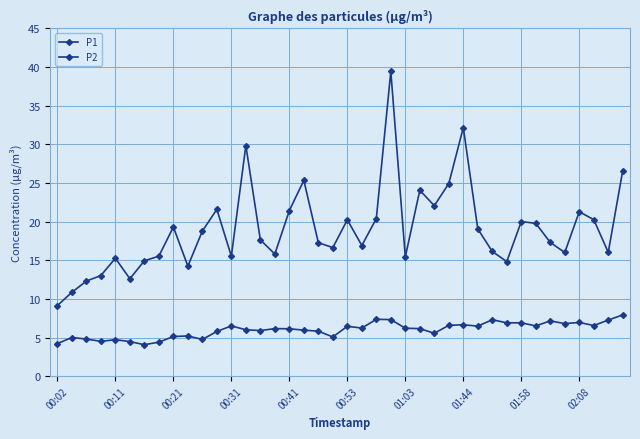

True or false: P1 and P2 cross at least once.

False